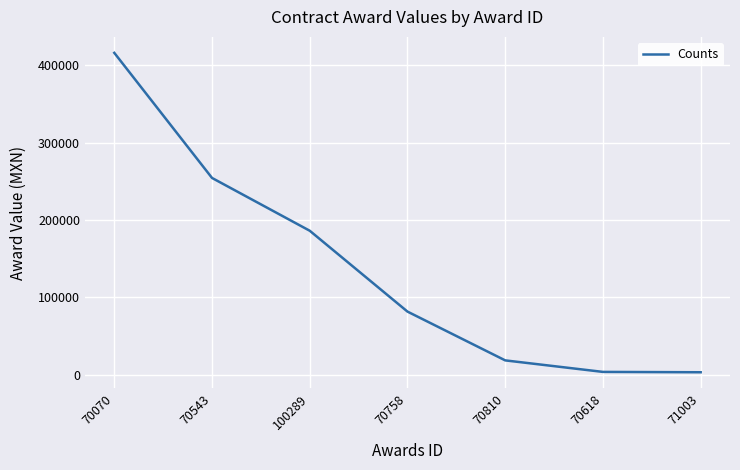

What is the maximum value shown in the chart?

416100.0